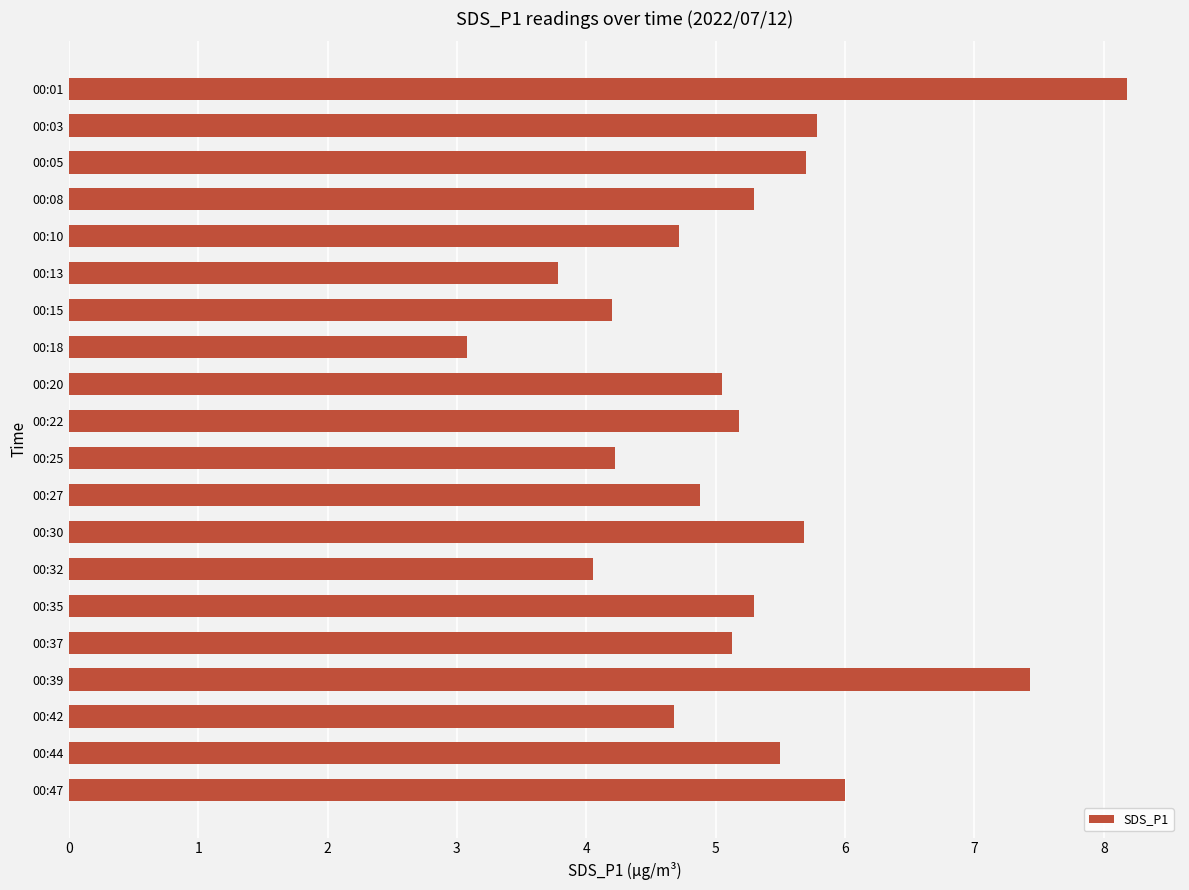

What is the difference between the maximum and minimum values?

5.1